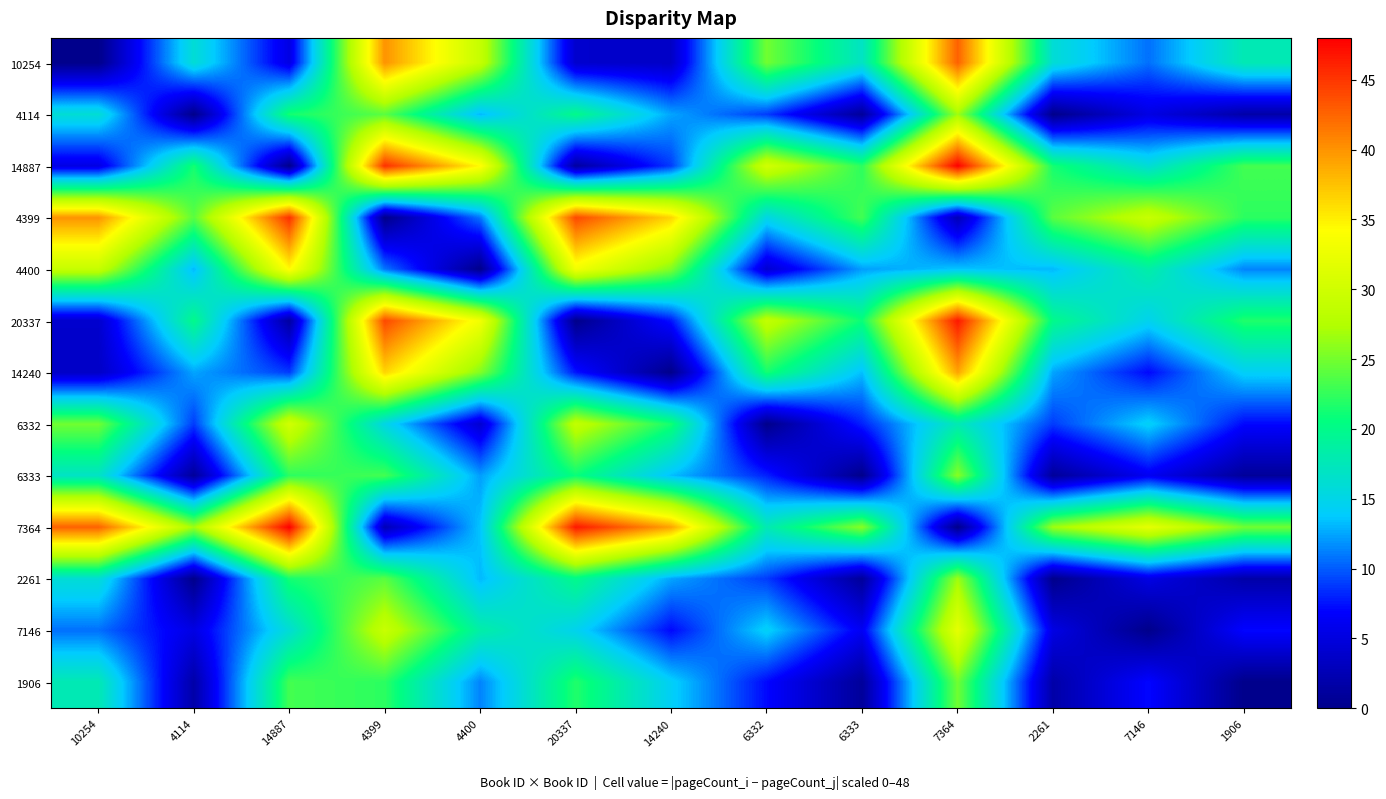

Reading left to right, transcribe all the data shown in this chart.

10254: 10254=0.0	4114=16.0	14887=5.3	4399=40.0	4400=29.1	20337=4.0	14240=3.6	6332=24.9	6333=16.9	7364=42.7	2261=16.0	7146=10.7	1906=17.8
4114: 10254=16.0	4114=0.0	14887=21.3	4399=24.0	4400=13.1	20337=20.0	14240=12.4	6332=8.9	6333=0.9	7364=26.7	2261=0.0	7146=5.3	1906=1.8
14887: 10254=5.3	4114=21.3	14887=0.0	4399=45.3	4400=34.4	20337=1.3	14240=8.9	6332=30.2	6333=22.2	7364=48.0	2261=21.3	7146=16.0	1906=23.1
4399: 10254=40.0	4114=24.0	14887=45.3	4399=0.0	4400=10.9	20337=44.0	14240=36.4	6332=15.1	6333=23.1	7364=2.7	2261=24.0	7146=29.3	1906=22.2
4400: 10254=29.1	4114=13.1	14887=34.4	4399=10.9	4400=0.0	20337=33.1	14240=25.6	6332=4.2	6333=12.2	7364=13.6	2261=13.1	7146=18.4	1906=11.3
20337: 10254=4.0	4114=20.0	14887=1.3	4399=44.0	4400=33.1	20337=0.0	14240=7.6	6332=28.9	6333=20.9	7364=46.7	2261=20.0	7146=14.7	1906=21.8
14240: 10254=3.6	4114=12.4	14887=8.9	4399=36.4	4400=25.6	20337=7.6	14240=0.0	6332=21.3	6333=13.3	7364=39.1	2261=12.4	7146=7.1	1906=14.2
6332: 10254=24.9	4114=8.9	14887=30.2	4399=15.1	4400=4.2	20337=28.9	14240=21.3	6332=0.0	6333=8.0	7364=17.8	2261=8.9	7146=14.2	1906=7.1
6333: 10254=16.9	4114=0.9	14887=22.2	4399=23.1	4400=12.2	20337=20.9	14240=13.3	6332=8.0	6333=0.0	7364=25.8	2261=0.9	7146=6.2	1906=0.9
7364: 10254=42.7	4114=26.7	14887=48.0	4399=2.7	4400=13.6	20337=46.7	14240=39.1	6332=17.8	6333=25.8	7364=0.0	2261=26.7	7146=32.0	1906=24.9
2261: 10254=16.0	4114=0.0	14887=21.3	4399=24.0	4400=13.1	20337=20.0	14240=12.4	6332=8.9	6333=0.9	7364=26.7	2261=0.0	7146=5.3	1906=1.8
7146: 10254=10.7	4114=5.3	14887=16.0	4399=29.3	4400=18.4	20337=14.7	14240=7.1	6332=14.2	6333=6.2	7364=32.0	2261=5.3	7146=0.0	1906=7.1
1906: 10254=17.8	4114=1.8	14887=23.1	4399=22.2	4400=11.3	20337=21.8	14240=14.2	6332=7.1	6333=0.9	7364=24.9	2261=1.8	7146=7.1	1906=0.0